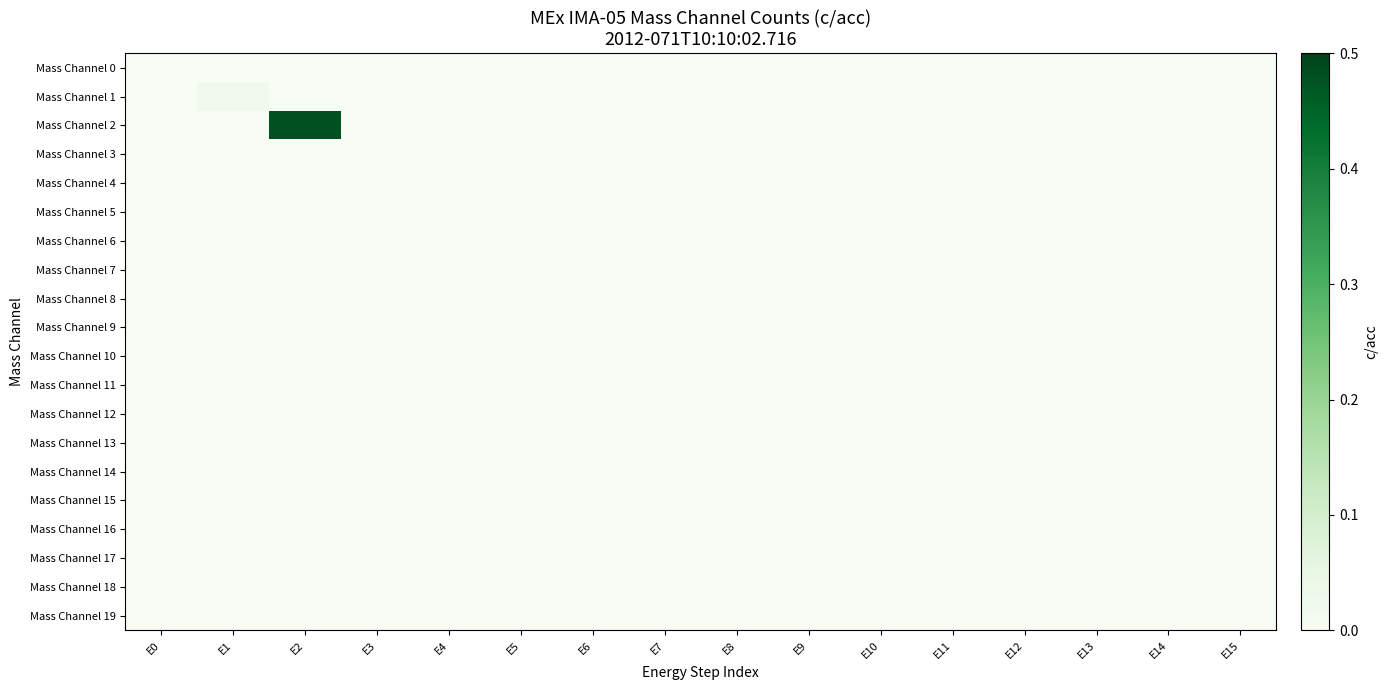

Reading left to right, list all the values displayed in this chart.

Mass Channel 0: E0=0.0	E1=0.0	E2=0.0	E3=0.0	E4=0.0	E5=0.0	E6=0.0	E7=0.0	E8=0.0	E9=0.0	E10=0.0	E11=0.0	E12=0.0	E13=0.0	E14=0.0	E15=0.0
Mass Channel 1: E0=0.0	E1=0.0	E2=0.0	E3=0.0	E4=0.0	E5=0.0	E6=0.0	E7=0.0	E8=0.0	E9=0.0	E10=0.0	E11=0.0	E12=0.0	E13=0.0	E14=0.0	E15=0.0
Mass Channel 2: E0=0.0	E1=0.0	E2=0.5	E3=0.0	E4=0.0	E5=0.0	E6=0.0	E7=0.0	E8=0.0	E9=0.0	E10=0.0	E11=0.0	E12=0.0	E13=0.0	E14=0.0	E15=0.0
Mass Channel 3: E0=0.0	E1=0.0	E2=0.0	E3=0.0	E4=0.0	E5=0.0	E6=0.0	E7=0.0	E8=0.0	E9=0.0	E10=0.0	E11=0.0	E12=0.0	E13=0.0	E14=0.0	E15=0.0
Mass Channel 4: E0=0.0	E1=0.0	E2=0.0	E3=0.0	E4=0.0	E5=0.0	E6=0.0	E7=0.0	E8=0.0	E9=0.0	E10=0.0	E11=0.0	E12=0.0	E13=0.0	E14=0.0	E15=0.0
Mass Channel 5: E0=0.0	E1=0.0	E2=0.0	E3=0.0	E4=0.0	E5=0.0	E6=0.0	E7=0.0	E8=0.0	E9=0.0	E10=0.0	E11=0.0	E12=0.0	E13=0.0	E14=0.0	E15=0.0
Mass Channel 6: E0=0.0	E1=0.0	E2=0.0	E3=0.0	E4=0.0	E5=0.0	E6=0.0	E7=0.0	E8=0.0	E9=0.0	E10=0.0	E11=0.0	E12=0.0	E13=0.0	E14=0.0	E15=0.0
Mass Channel 7: E0=0.0	E1=0.0	E2=0.0	E3=0.0	E4=0.0	E5=0.0	E6=0.0	E7=0.0	E8=0.0	E9=0.0	E10=0.0	E11=0.0	E12=0.0	E13=0.0	E14=0.0	E15=0.0
Mass Channel 8: E0=0.0	E1=0.0	E2=0.0	E3=0.0	E4=0.0	E5=0.0	E6=0.0	E7=0.0	E8=0.0	E9=0.0	E10=0.0	E11=0.0	E12=0.0	E13=0.0	E14=0.0	E15=0.0
Mass Channel 9: E0=0.0	E1=0.0	E2=0.0	E3=0.0	E4=0.0	E5=0.0	E6=0.0	E7=0.0	E8=0.0	E9=0.0	E10=0.0	E11=0.0	E12=0.0	E13=0.0	E14=0.0	E15=0.0
Mass Channel 10: E0=0.0	E1=0.0	E2=0.0	E3=0.0	E4=0.0	E5=0.0	E6=0.0	E7=0.0	E8=0.0	E9=0.0	E10=0.0	E11=0.0	E12=0.0	E13=0.0	E14=0.0	E15=0.0
Mass Channel 11: E0=0.0	E1=0.0	E2=0.0	E3=0.0	E4=0.0	E5=0.0	E6=0.0	E7=0.0	E8=0.0	E9=0.0	E10=0.0	E11=0.0	E12=0.0	E13=0.0	E14=0.0	E15=0.0
Mass Channel 12: E0=0.0	E1=0.0	E2=0.0	E3=0.0	E4=0.0	E5=0.0	E6=0.0	E7=0.0	E8=0.0	E9=0.0	E10=0.0	E11=0.0	E12=0.0	E13=0.0	E14=0.0	E15=0.0
Mass Channel 13: E0=0.0	E1=0.0	E2=0.0	E3=0.0	E4=0.0	E5=0.0	E6=0.0	E7=0.0	E8=0.0	E9=0.0	E10=0.0	E11=0.0	E12=0.0	E13=0.0	E14=0.0	E15=0.0
Mass Channel 14: E0=0.0	E1=0.0	E2=0.0	E3=0.0	E4=0.0	E5=0.0	E6=0.0	E7=0.0	E8=0.0	E9=0.0	E10=0.0	E11=0.0	E12=0.0	E13=0.0	E14=0.0	E15=0.0
Mass Channel 15: E0=0.0	E1=0.0	E2=0.0	E3=0.0	E4=0.0	E5=0.0	E6=0.0	E7=0.0	E8=0.0	E9=0.0	E10=0.0	E11=0.0	E12=0.0	E13=0.0	E14=0.0	E15=0.0
Mass Channel 16: E0=0.0	E1=0.0	E2=0.0	E3=0.0	E4=0.0	E5=0.0	E6=0.0	E7=0.0	E8=0.0	E9=0.0	E10=0.0	E11=0.0	E12=0.0	E13=0.0	E14=0.0	E15=0.0
Mass Channel 17: E0=0.0	E1=0.0	E2=0.0	E3=0.0	E4=0.0	E5=0.0	E6=0.0	E7=0.0	E8=0.0	E9=0.0	E10=0.0	E11=0.0	E12=0.0	E13=0.0	E14=0.0	E15=0.0
Mass Channel 18: E0=0.0	E1=0.0	E2=0.0	E3=0.0	E4=0.0	E5=0.0	E6=0.0	E7=0.0	E8=0.0	E9=0.0	E10=0.0	E11=0.0	E12=0.0	E13=0.0	E14=0.0	E15=0.0
Mass Channel 19: E0=0.0	E1=0.0	E2=0.0	E3=0.0	E4=0.0	E5=0.0	E6=0.0	E7=0.0	E8=0.0	E9=0.0	E10=0.0	E11=0.0	E12=0.0	E13=0.0	E14=0.0	E15=0.0